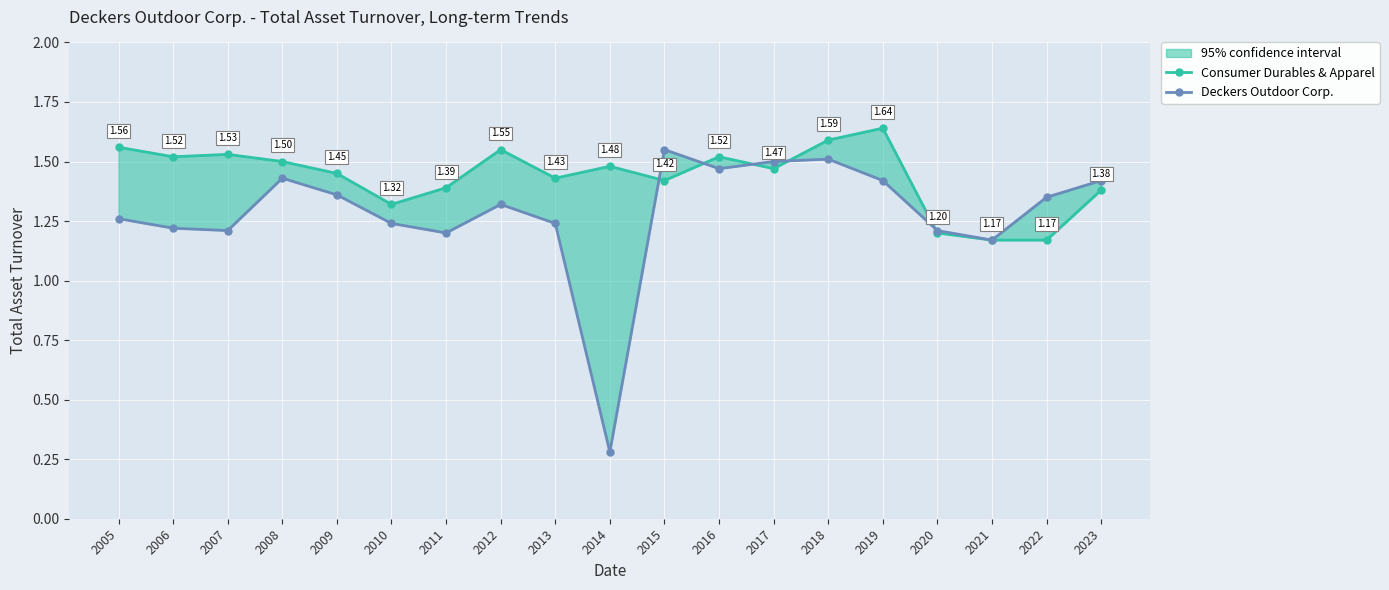

What is the value of the Deckers Outdoor Corp. point at the 16th from the left?

1.2